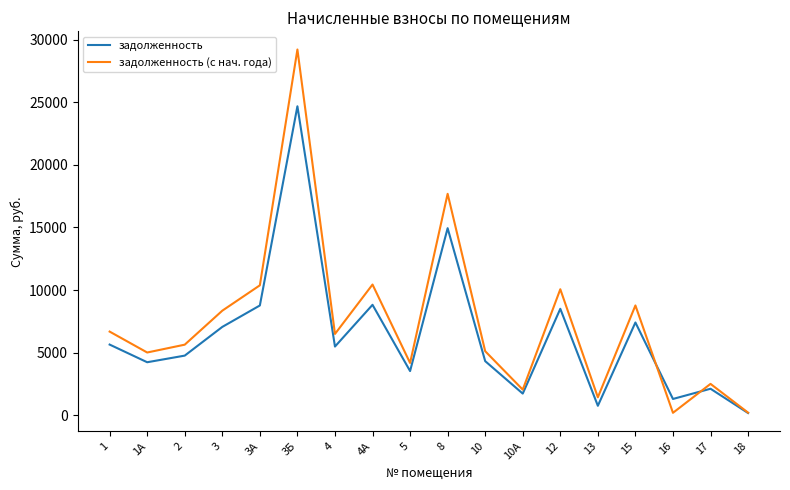

List the series in order of their peak value, highest first.

задолженность (с нач. года), задолженность